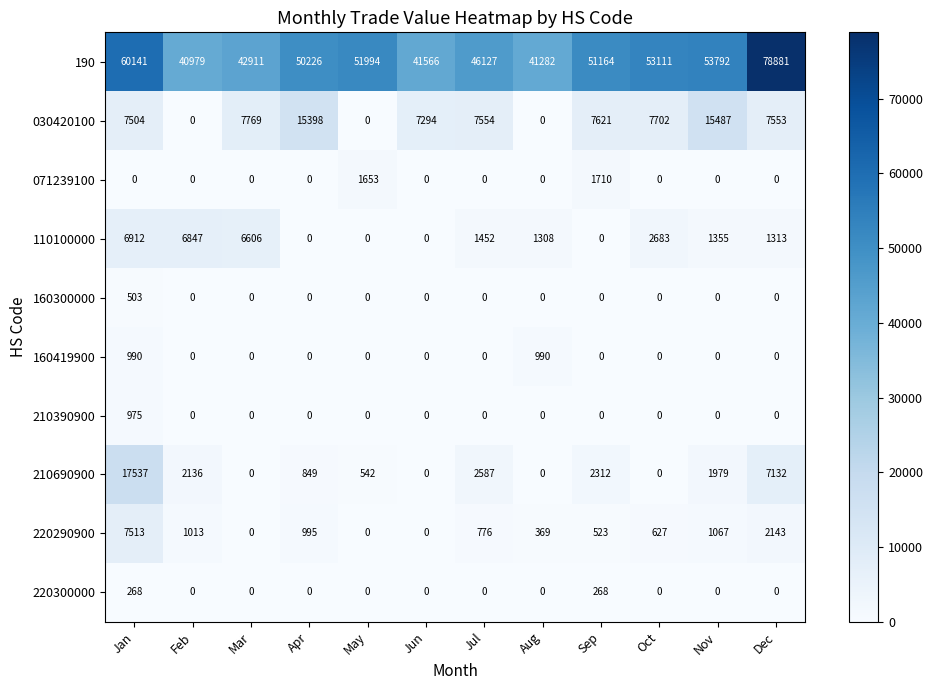

Which label corresponds to the largest value in the chart?

Dec